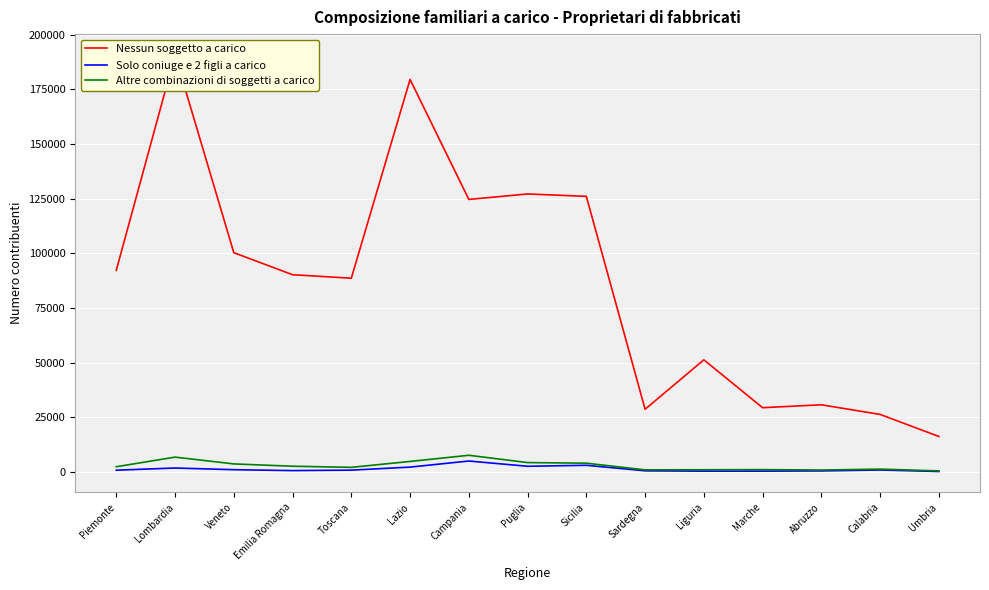

Rank the series at Liguria from lowest to highest value.

Solo coniuge e 2 figli a carico, Altre combinazioni di soggetti a carico, Nessun soggetto a carico